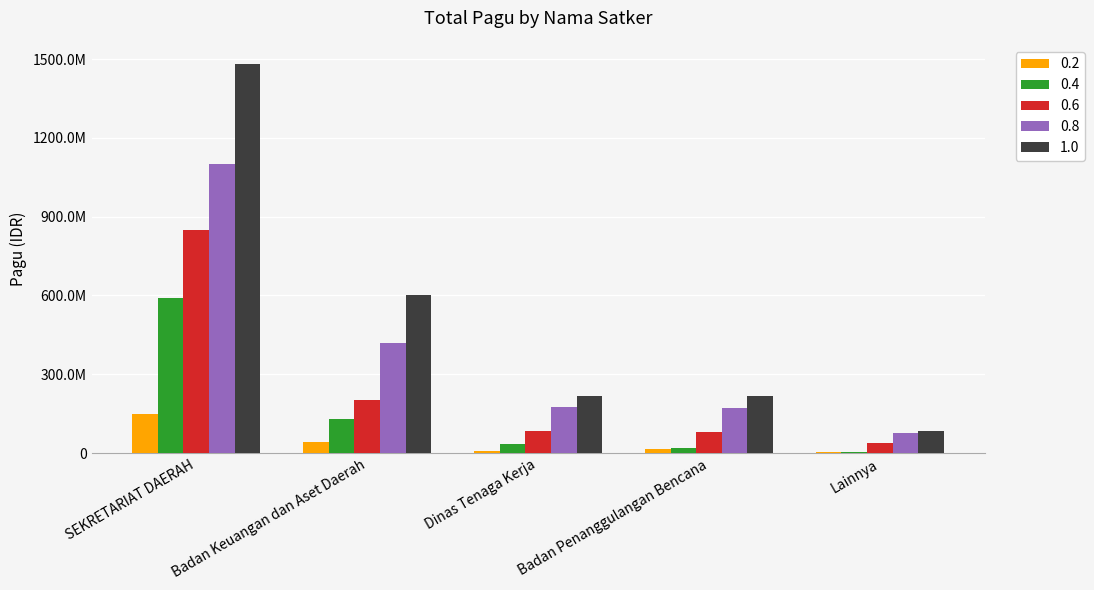

Where does the 0.2 series first go above 14700000?

SEKRETARIAT DAERAH